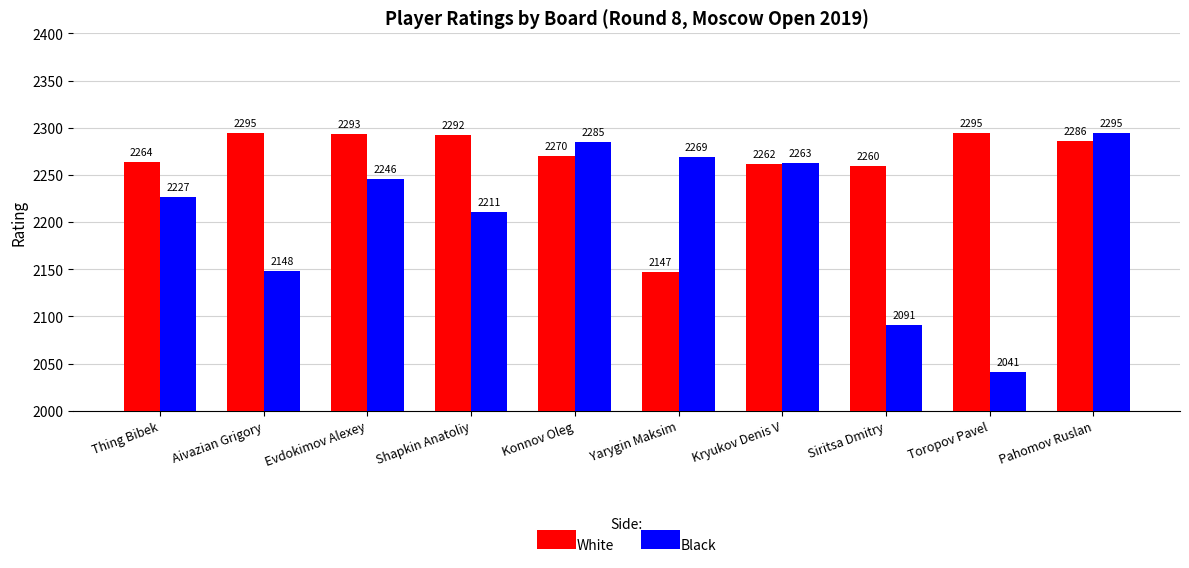

How many data points in White are less than 2286?

5